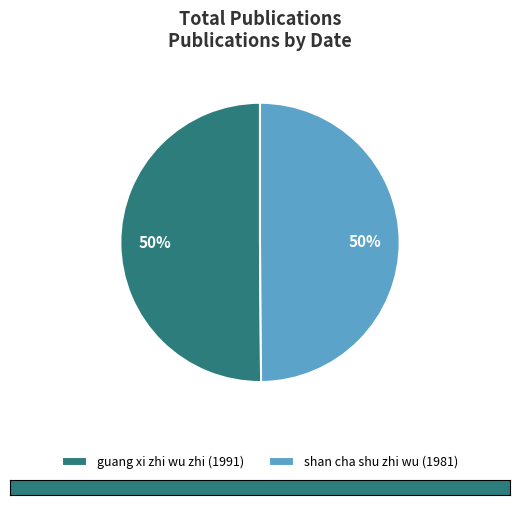

What is the ratio of the value at guang xi zhi wu zhi (1991) to the value at shan cha shu zhi wu (1981)?

1.0